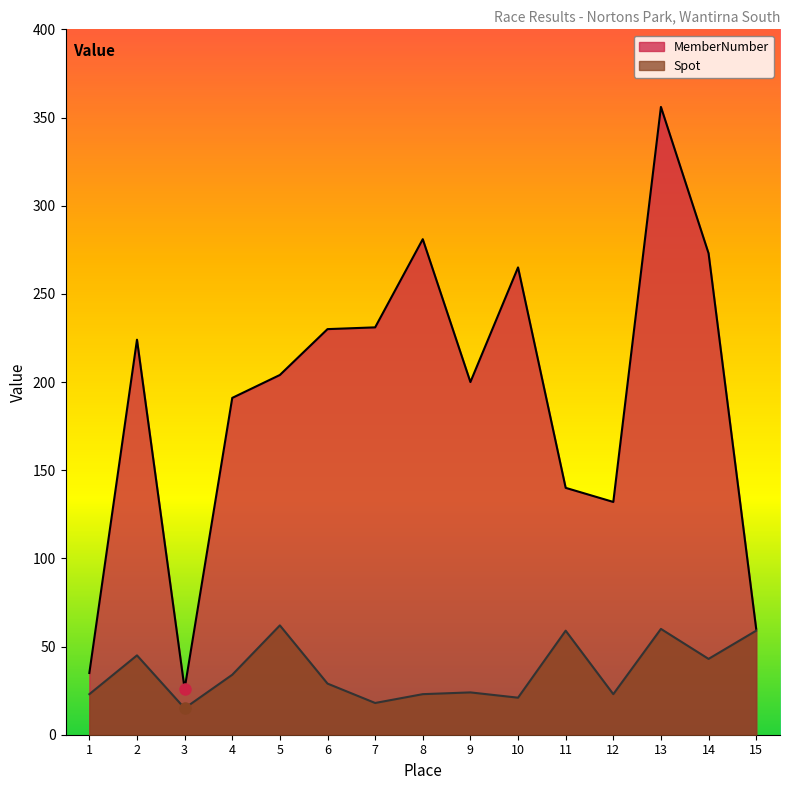

At which category does the chart reach its minimum across all series?

3